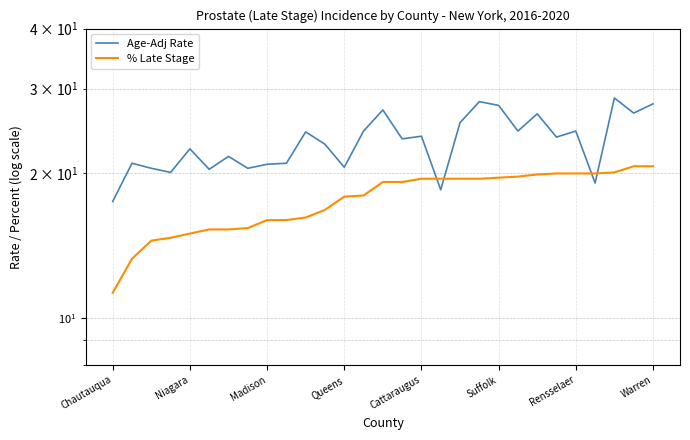

How many lines are shown in the chart?

2